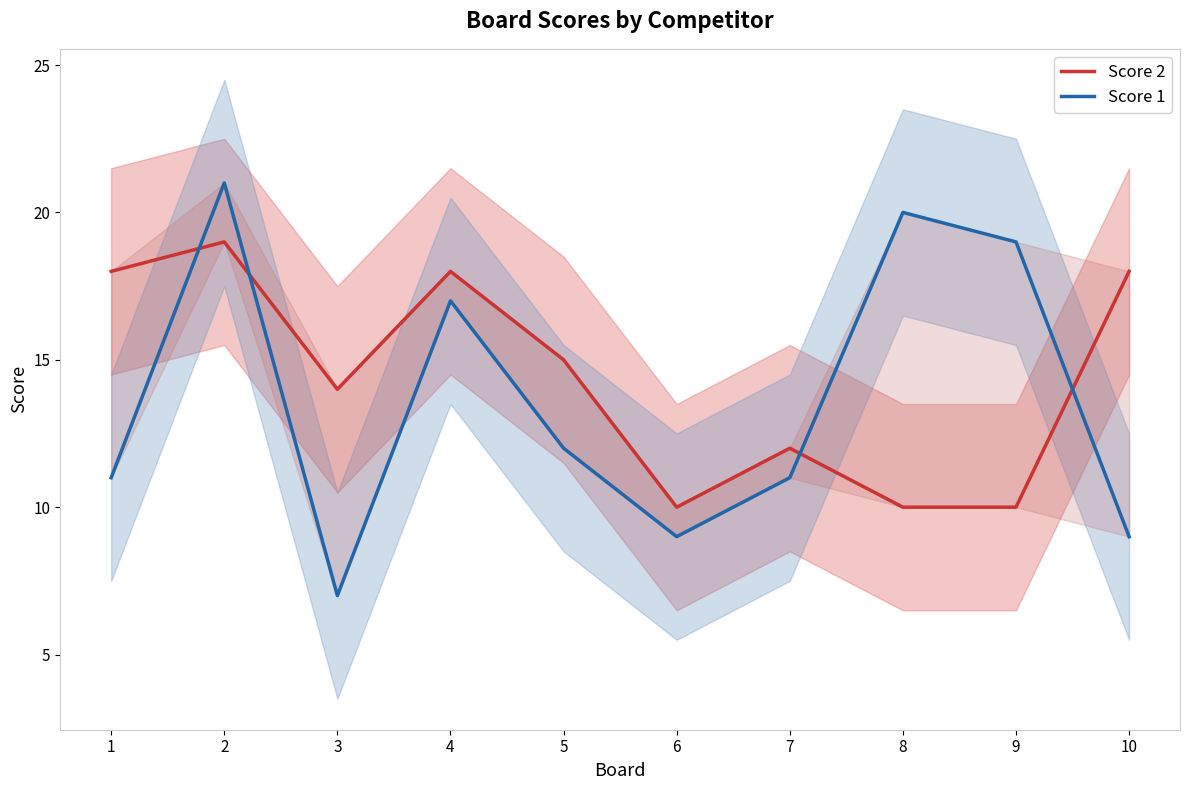

Does the chart display data point markers on the line(s)?

No